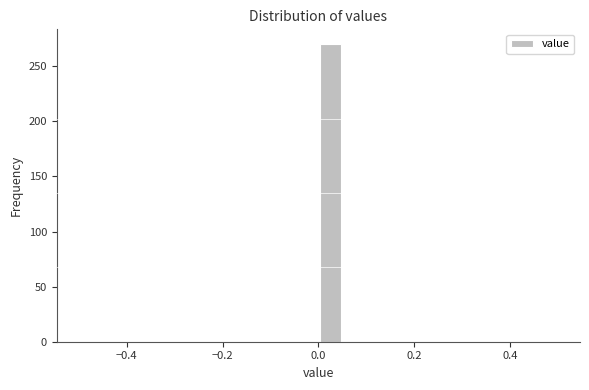

Around what value on the x-axis is the tallest bar? Give the approximate position of its centre, as read against the axis.

0.02